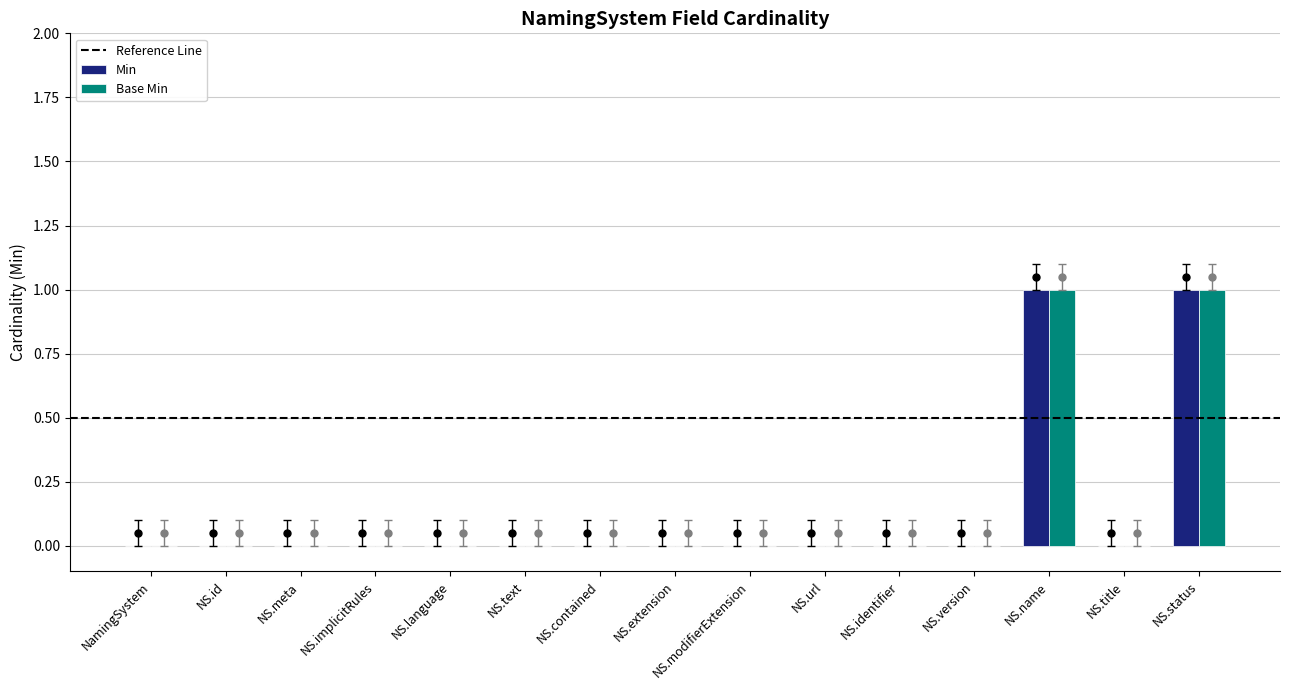

What is the average value of the Base Min series?

0.1